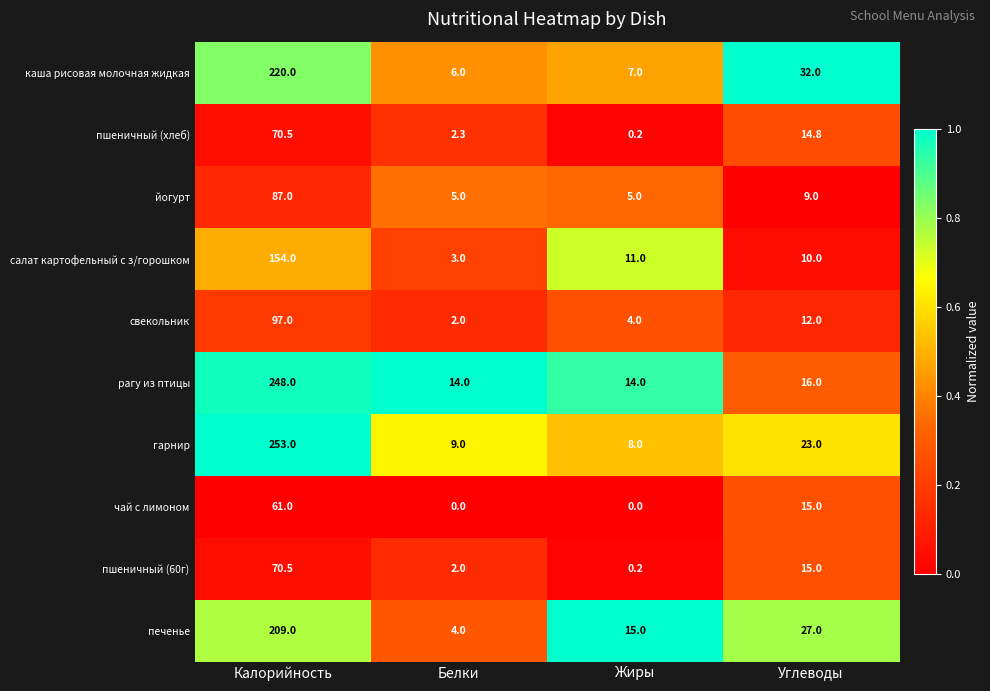

List the labels in order of гарнир value, largest first.

Калорийность, Углеводы, Белки, Жиры